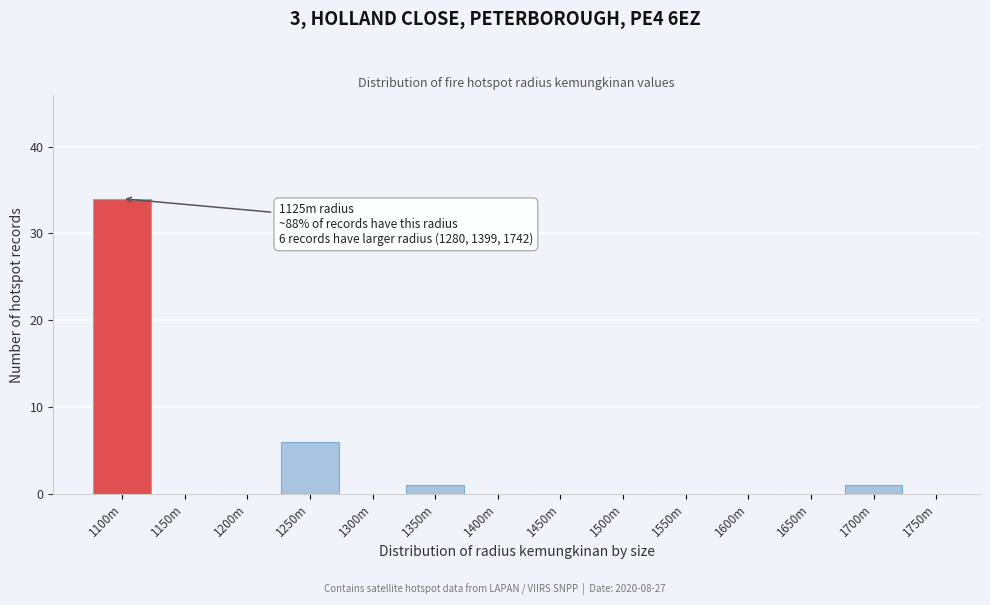

Reading right to left, list all the values displayed in this chart.

1750m=0	1700m=1	1650m=0	1600m=0	1550m=0	1500m=0	1450m=0	1400m=0	1350m=1	1300m=0	1250m=6	1200m=0	1150m=0	1100m=34